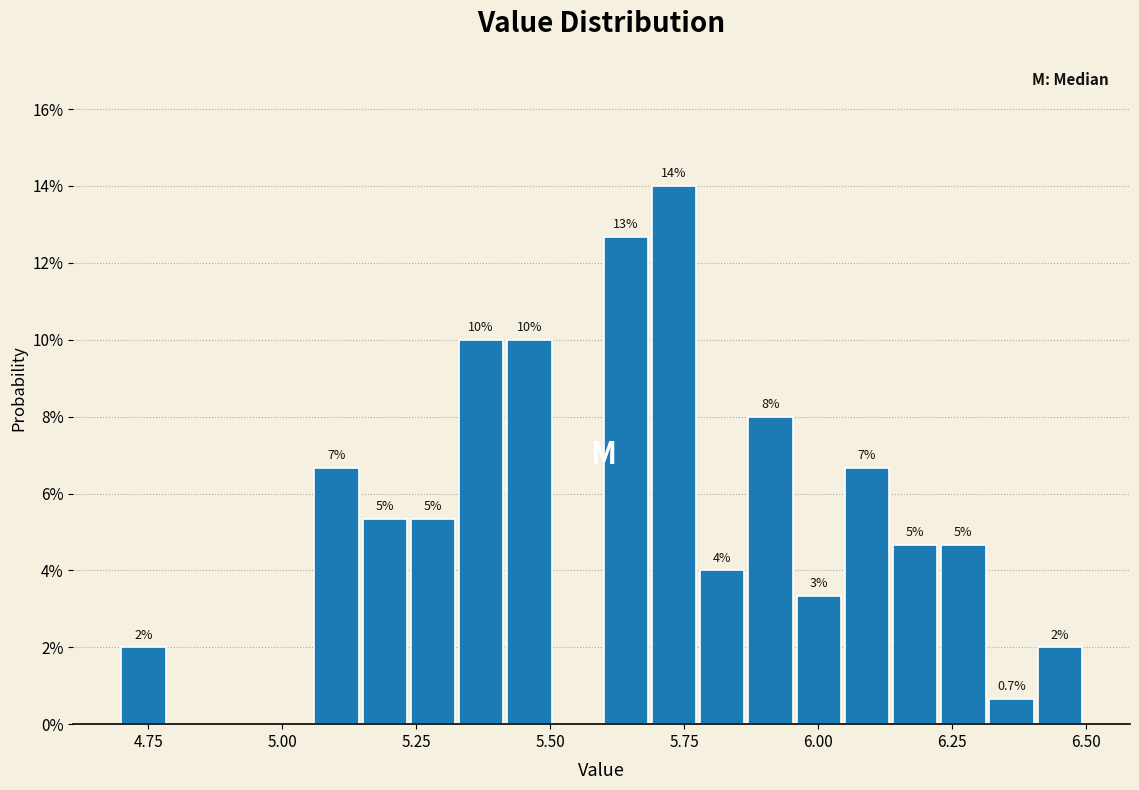

Read against the x-axis, roughly where is the centre of the tallest bar?

5.75